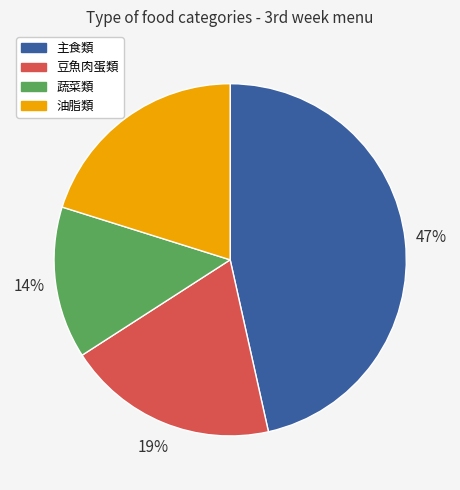

Count the number of slices in the pie.

4